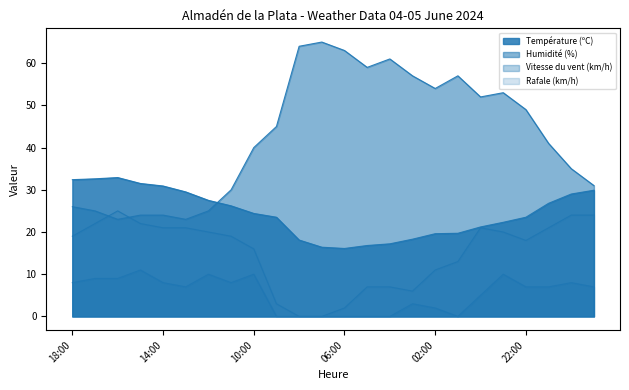

What is the difference between the Humidité (%) values at 08:00 and 01:00?

7.0